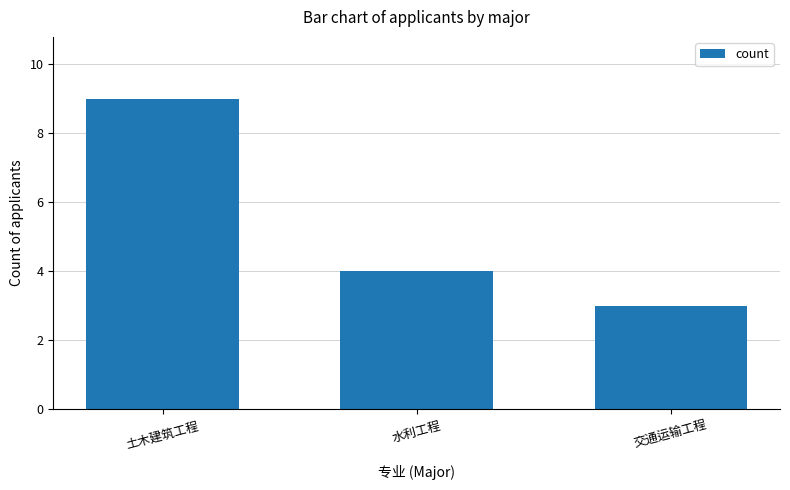

Rank the categories by value from lowest to highest.

交通运输工程, 水利工程, 土木建筑工程